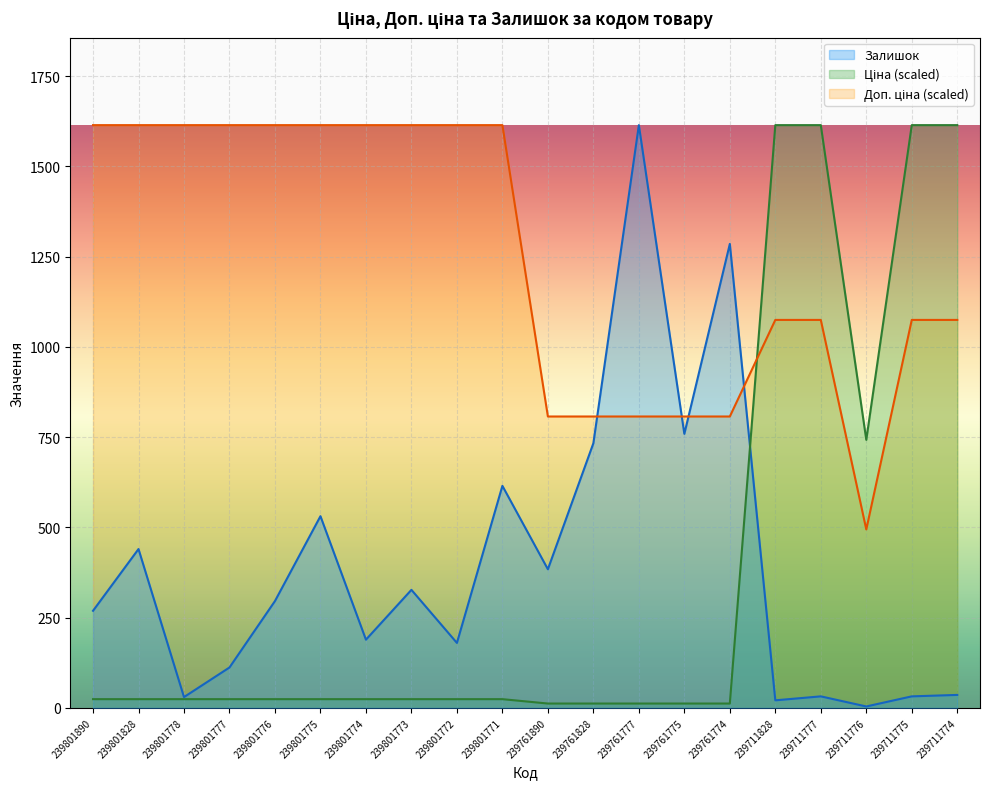

Reading left to right, what are all the values shown in this chart?

Ціна: 24.2	24.2	24.2	24.2	24.2	24.2	24.2	24.2	24.2	24.2	12.1	12.1	12.1	12.1	12.1	1614.0	1614.0	742.4	1614.0	1614.0
Доп. ціна: 1614.0	1614.0	1614.0	1614.0	1614.0	1614.0	1614.0	1614.0	1614.0	1614.0	807.1	807.1	807.1	807.1	807.1	1074.6	1074.6	494.3	1074.6	1074.6
Залишок: 269.0	440.0	30.0	112.0	296.0	531.0	189.0	327.0	180.0	615.0	384.0	733.0	1614.0	759.0	1285.0	21.0	32.0	4.0	32.0	36.0